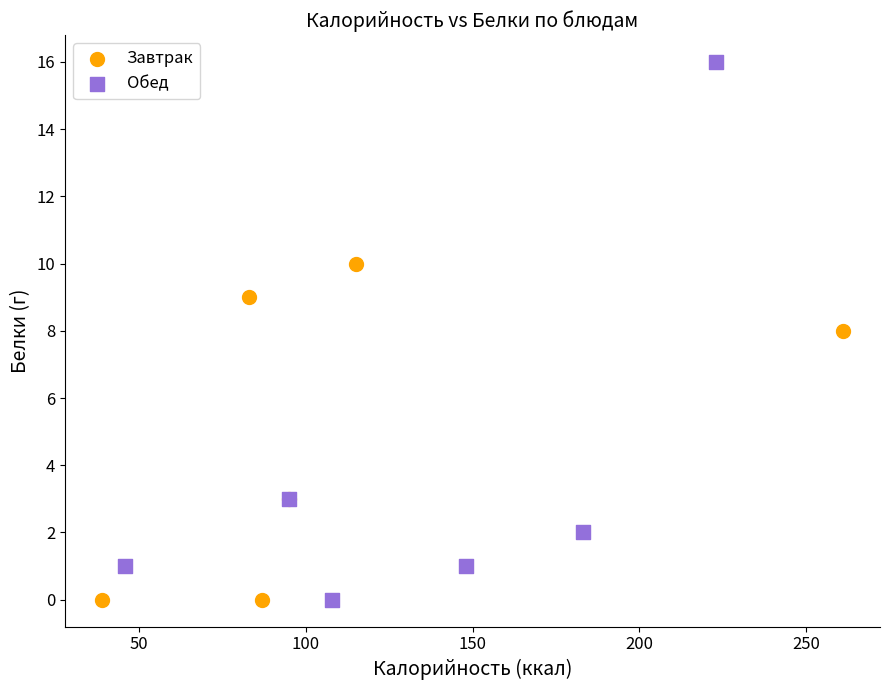

What are all the series names shown in the legend?

Завтрак, Обед